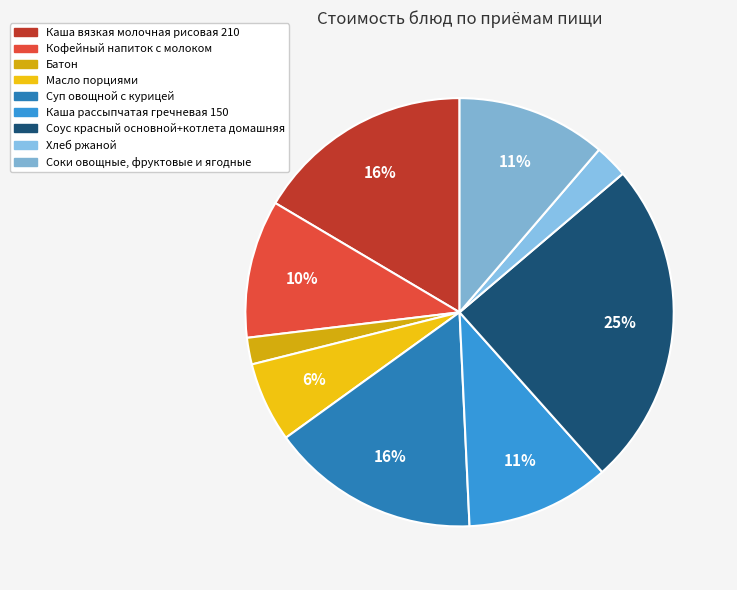

Is there any slice that represents more than half of the pie?

No